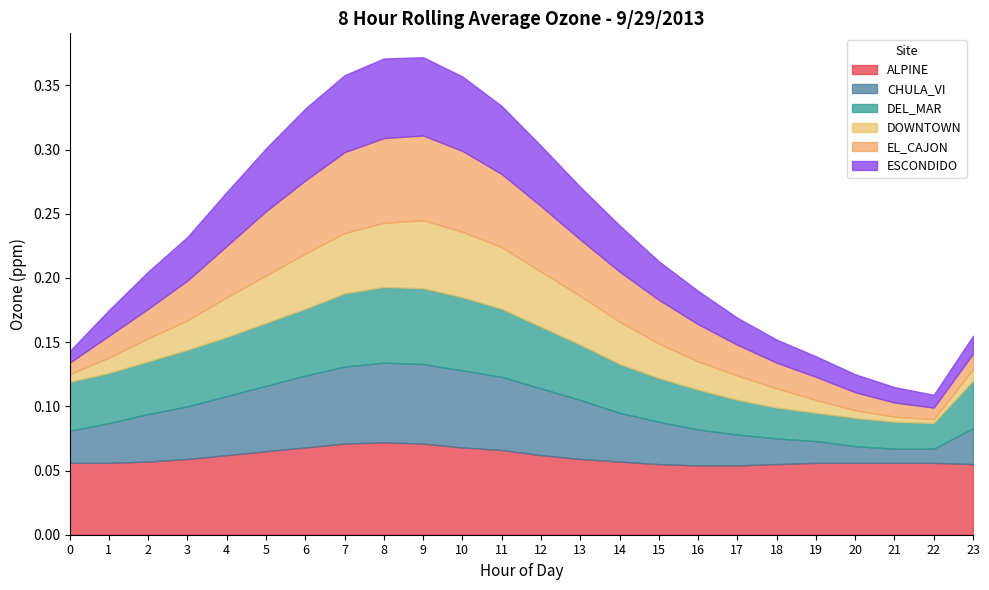

Reading left to right, what are all the values shown in this chart?

ALPINE: 0.1	0.1	0.1	0.1	0.1	0.1	0.1	0.1	0.1	0.1	0.1	0.1	0.1	0.1	0.1	0.1	0.1	0.1	0.1	0.1	0.1	0.1	0.1	0.1
CHULA_VI: 0.0	0.0	0.0	0.0	0.0	0.1	0.1	0.1	0.1	0.1	0.1	0.1	0.1	0.0	0.0	0.0	0.0	0.0	0.0	0.0	0.0	0.0	0.0	0.0
DEL_MAR: 0.0	0.0	0.0	0.0	0.0	0.0	0.1	0.1	0.1	0.1	0.1	0.1	0.0	0.0	0.0	0.0	0.0	0.0	0.0	0.0	0.0	0.0	0.0	0.0
DOWNTOWN: 0.0	0.0	0.0	0.0	0.0	0.0	0.0	0.0	0.1	0.1	0.1	0.0	0.0	0.0	0.0	0.0	0.0	0.0	0.0	0.0	0.0	0.0	0.0	0.0
EL_CAJON: 0.0	0.0	0.0	0.0	0.0	0.1	0.1	0.1	0.1	0.1	0.1	0.1	0.1	0.0	0.0	0.0	0.0	0.0	0.0	0.0	0.0	0.0	0.0	0.0
ESCONDIDO: 0.0	0.0	0.0	0.0	0.0	0.0	0.1	0.1	0.1	0.1	0.1	0.1	0.0	0.0	0.0	0.0	0.0	0.0	0.0	0.0	0.0	0.0	0.0	0.0